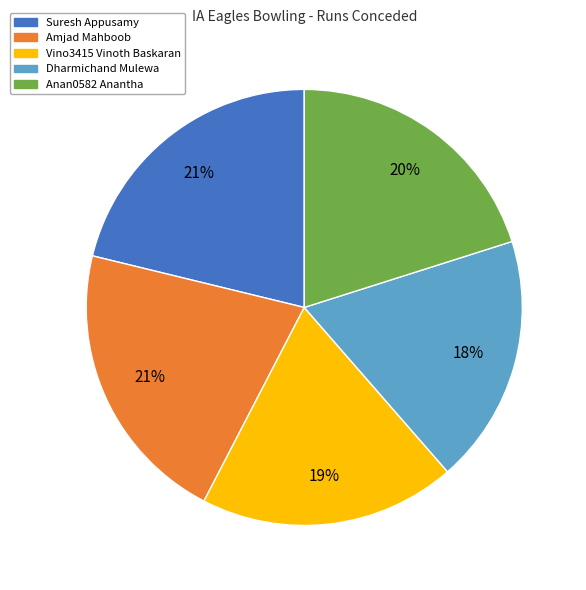

Is there a majority slice in this chart?

No